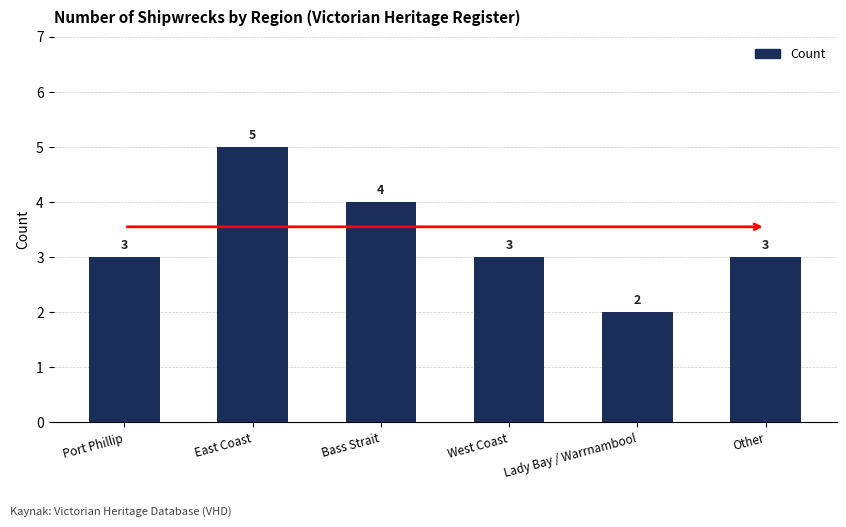

Which has a higher value, Bass Strait or Port Phillip?

Bass Strait